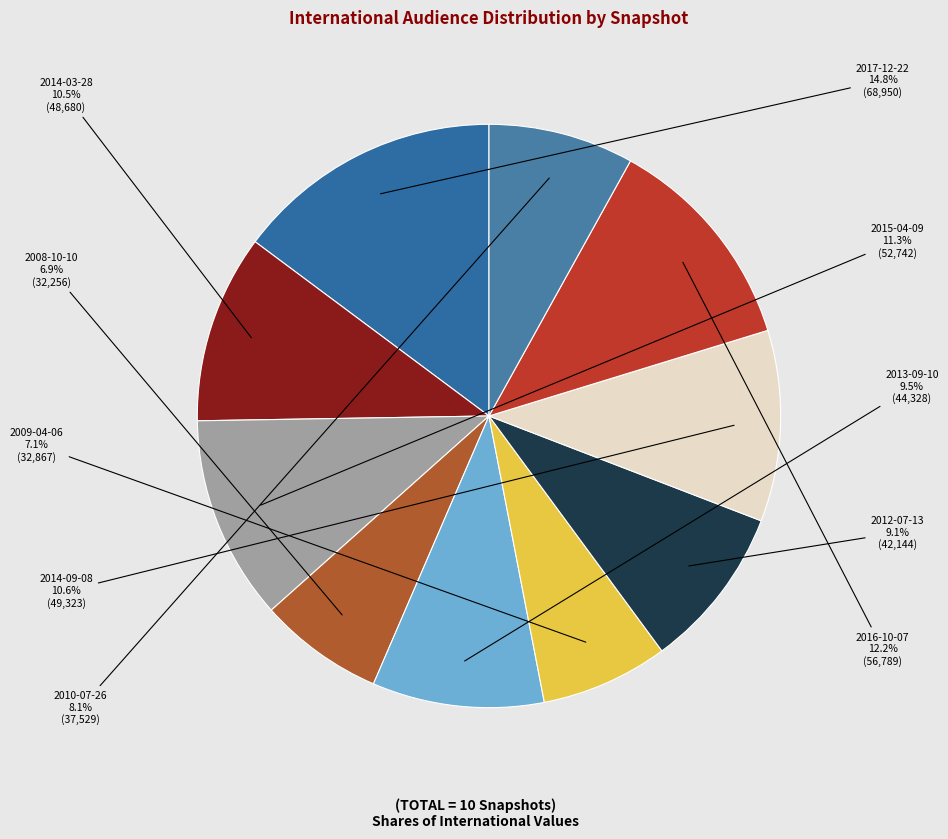

To the nearest percent, what is the difference between the 2013-09-10 and 2015-04-09 slice percentages?

2%